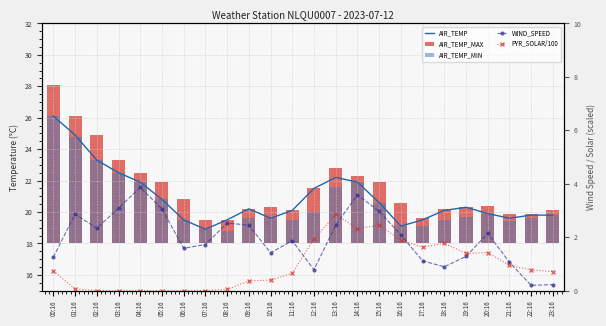

At how many categories does at least one series exceed 9?

24